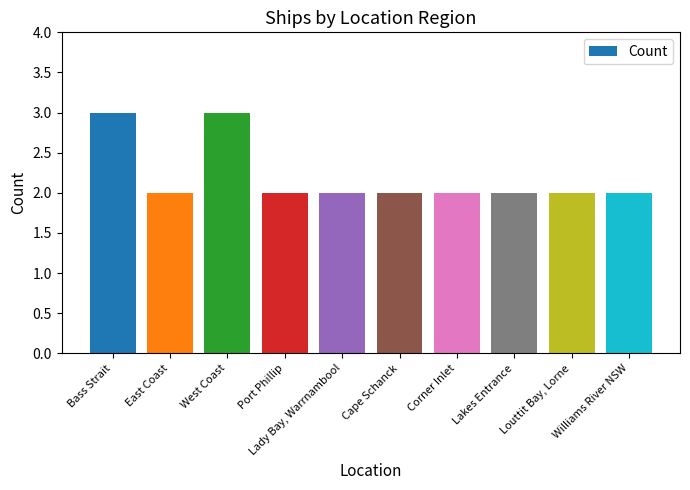

What is the difference between the second highest and minimum values?

1